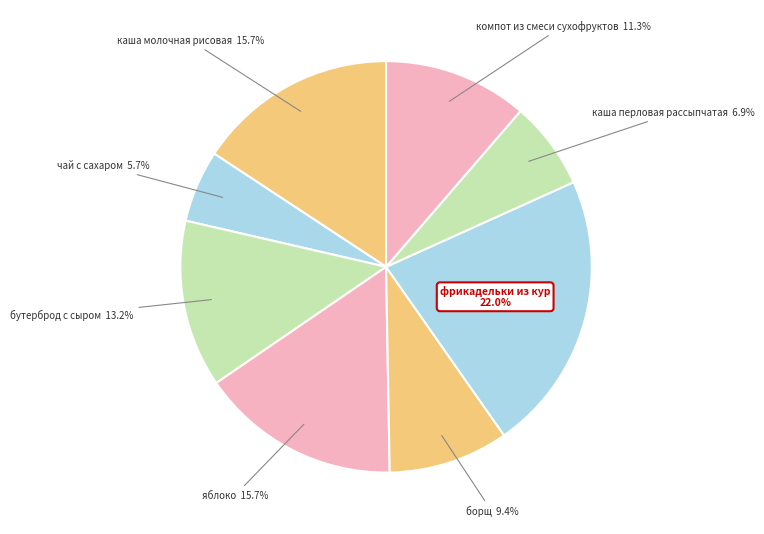

Count the number of slices in the pie.

8